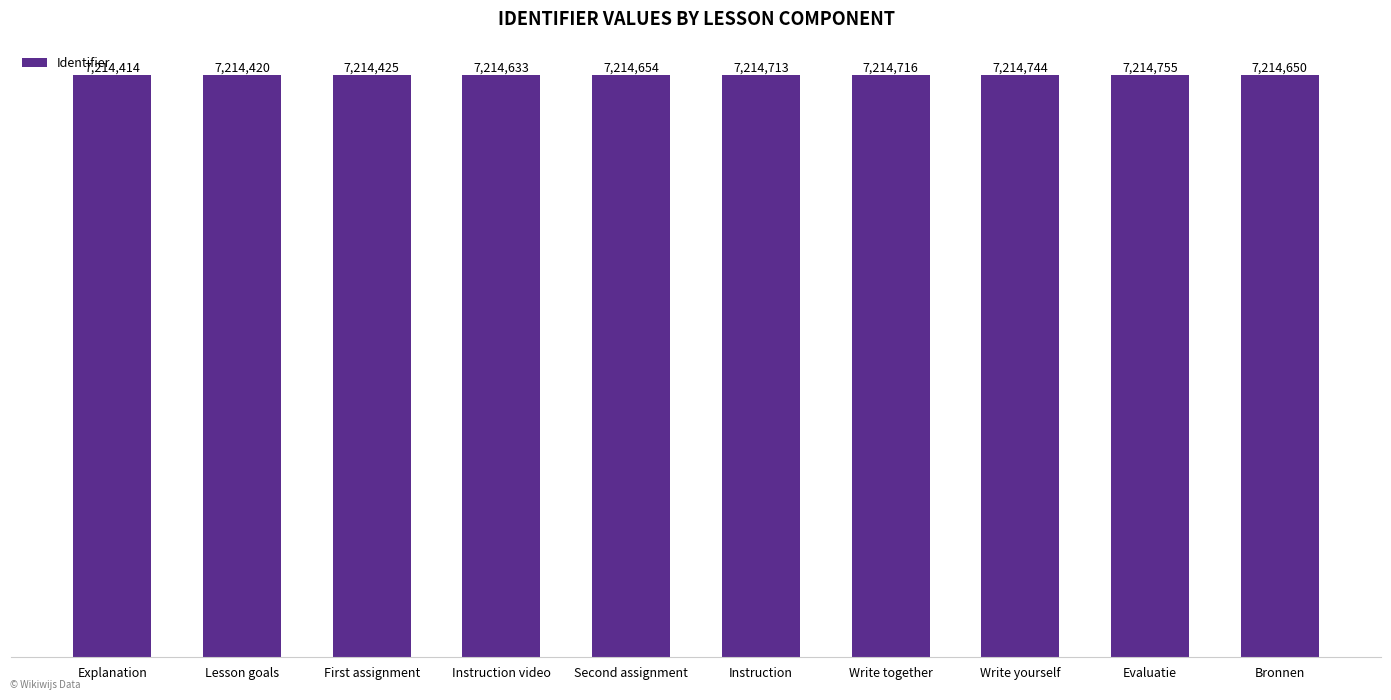

Does the chart contain any negative values?

No